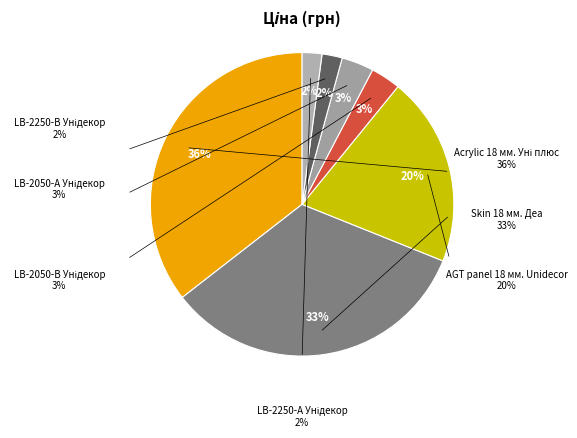

To the nearest percent, what portion does LB-2250-В
Унідекор represent?

2%